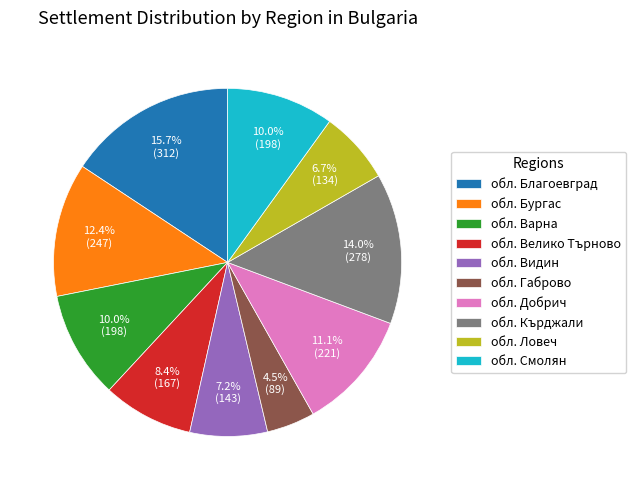

Which slice is the smallest?

обл. Габрово